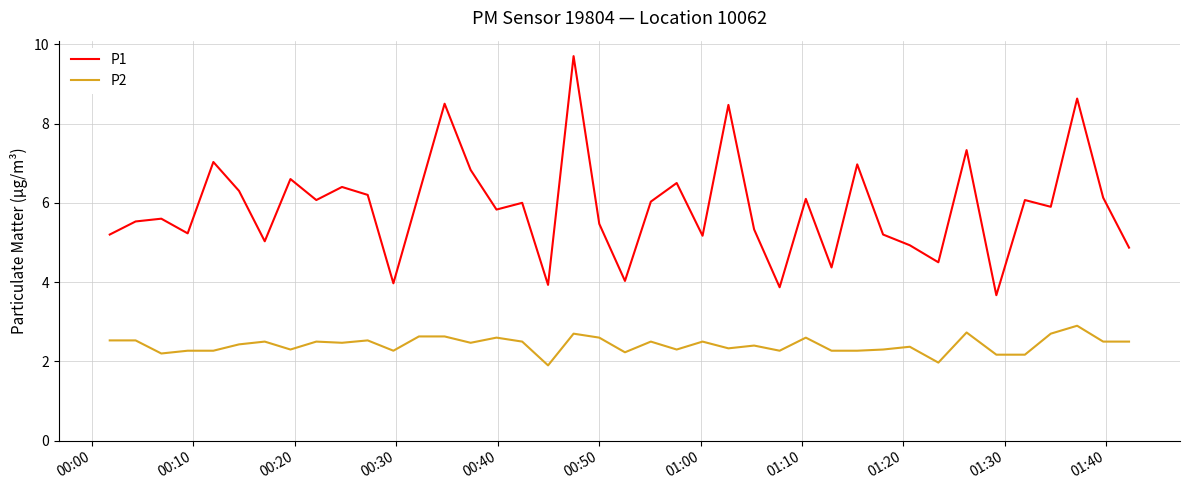

What is the greatest value displayed?

9.7